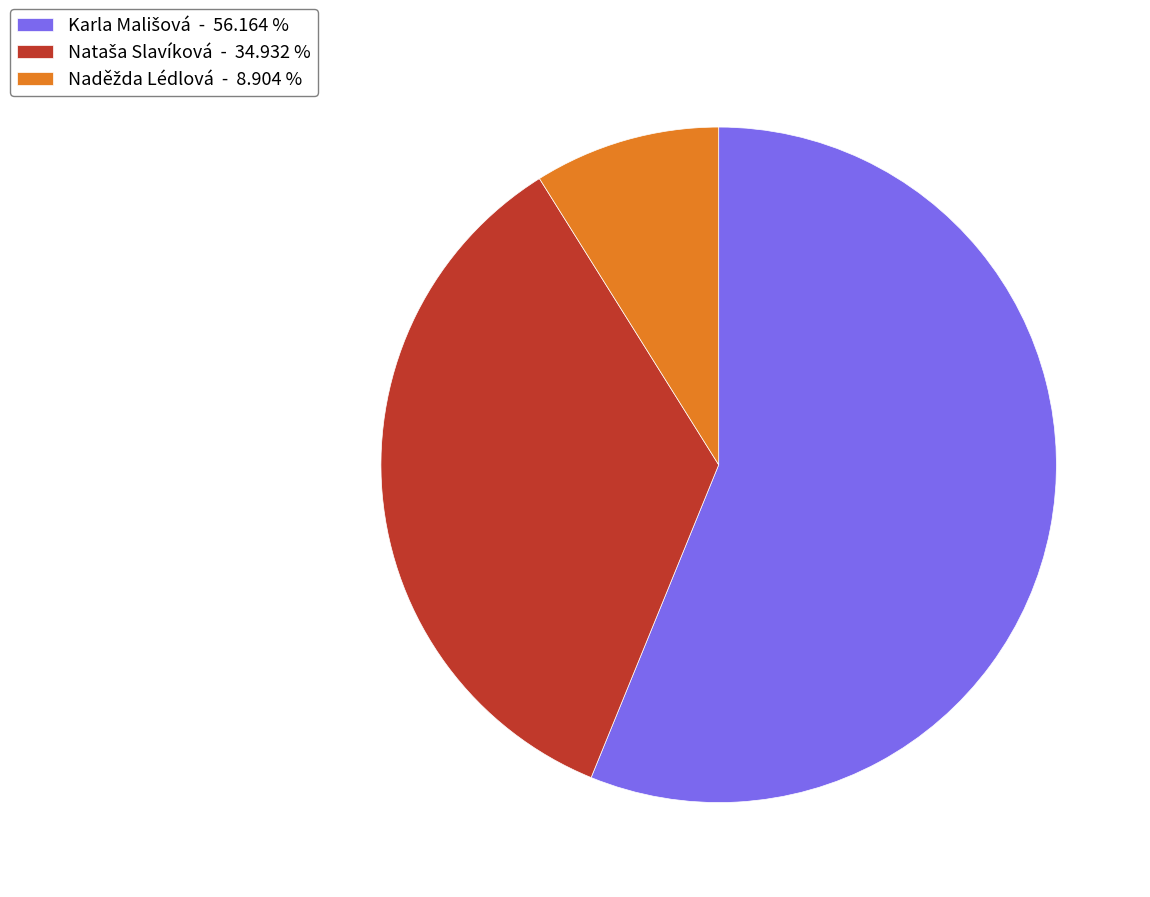

Is there any slice that represents more than half of the pie?

Yes